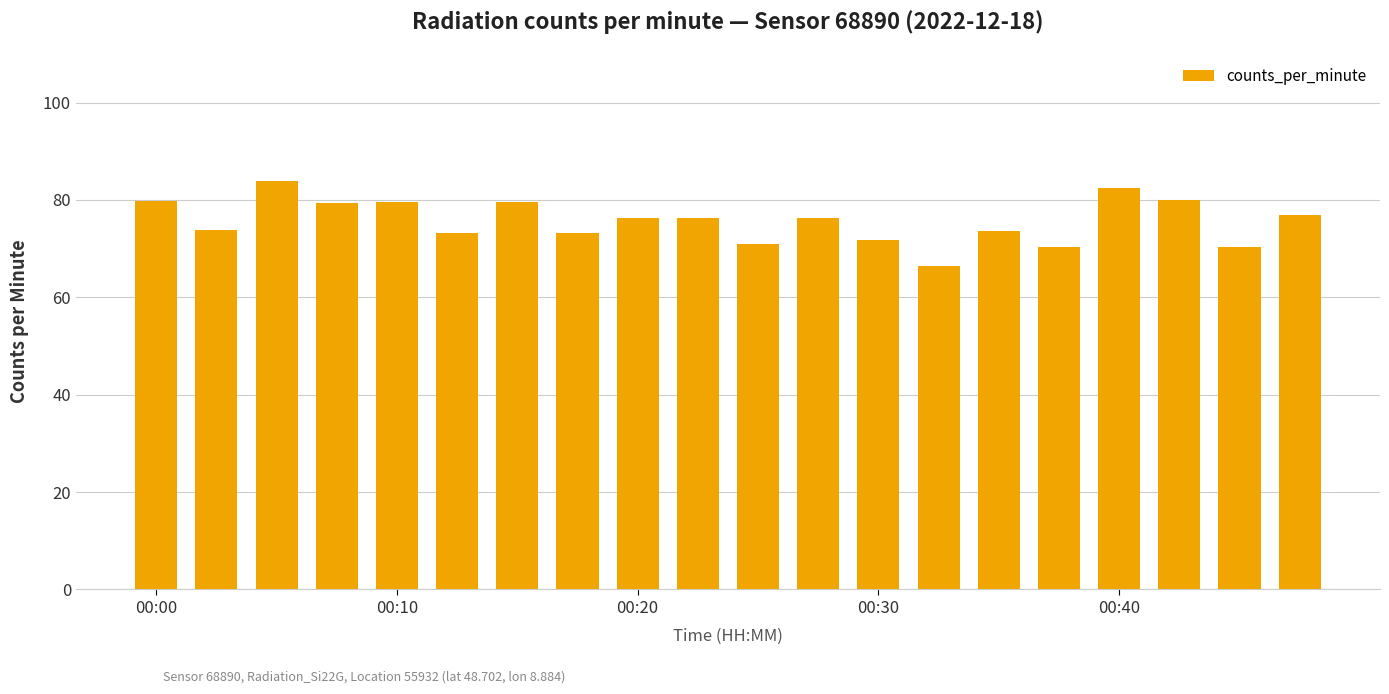

What is the difference between the maximum and second lowest values?

13.6